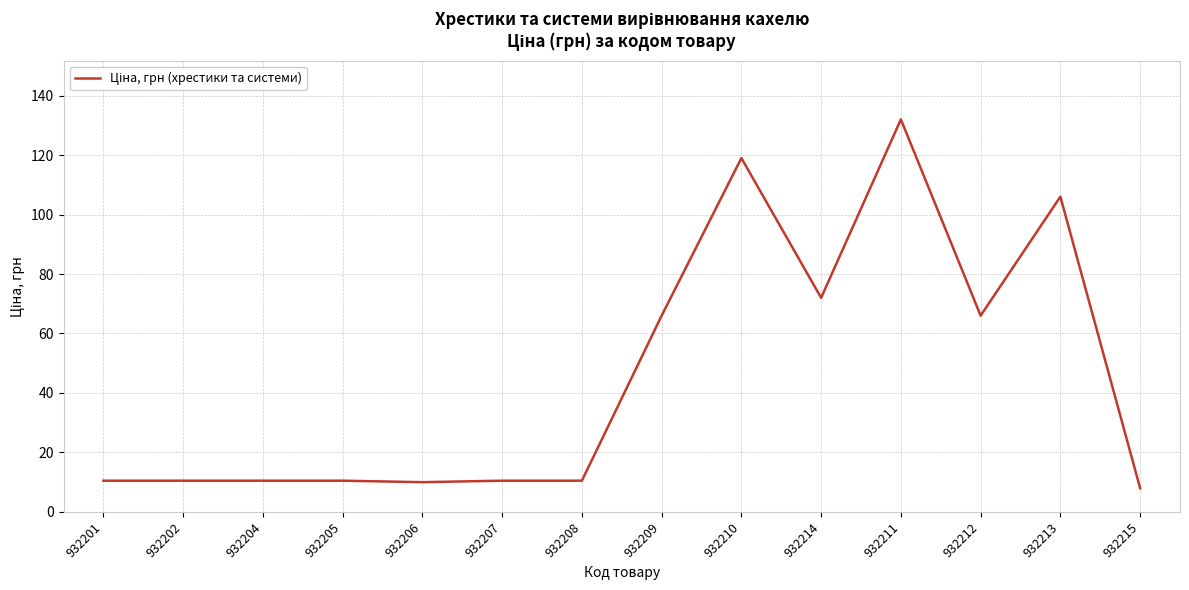

What is the ratio of the value at 932212 to the value at 932215?

8.2